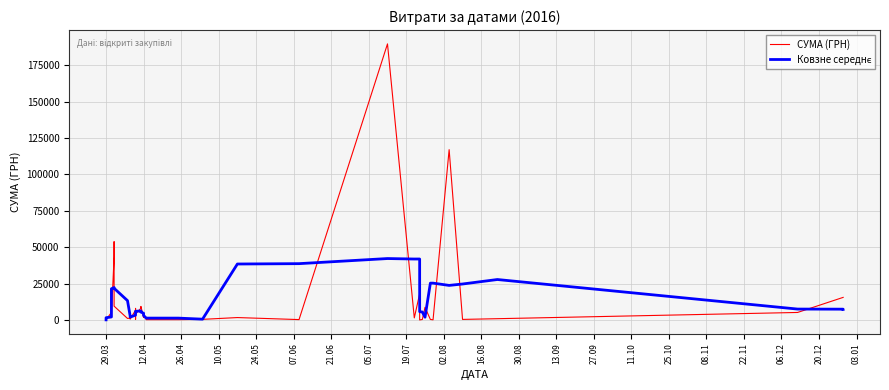

At how many categories does at least one series exceed 187623?

1